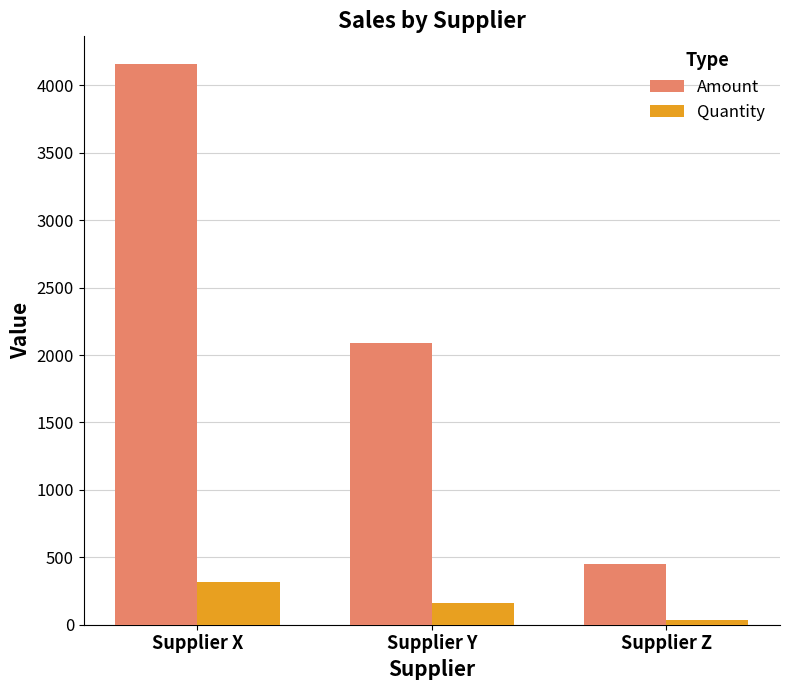

Which series has the largest range (max minus min)?

Amount